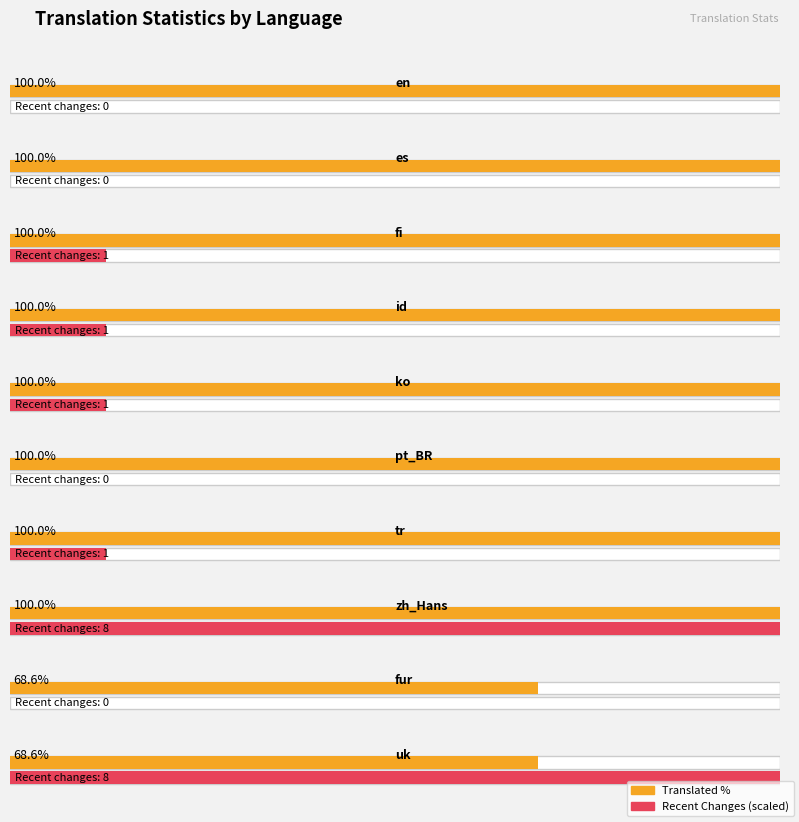

Between uk and zh_Hans, which is larger?

zh_Hans